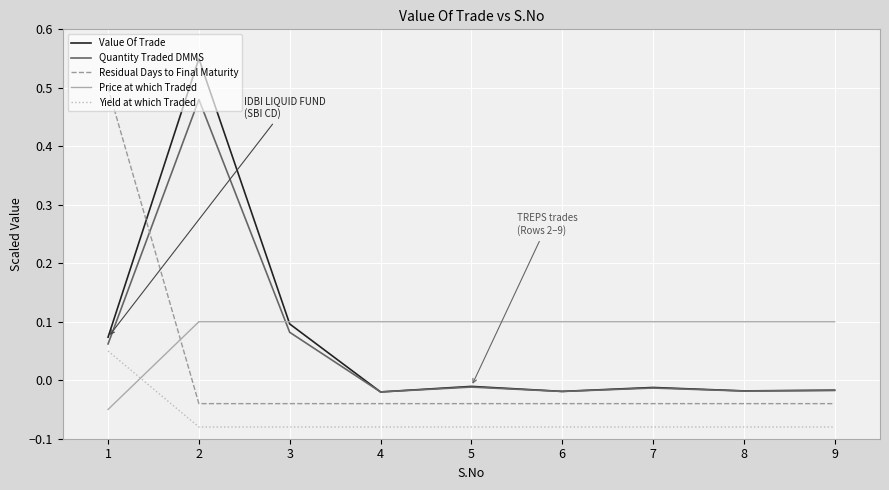

Is the value of Residual Days to Final Maturity at 9 greater than the value of Quantity Traded DMMS at 6?

No